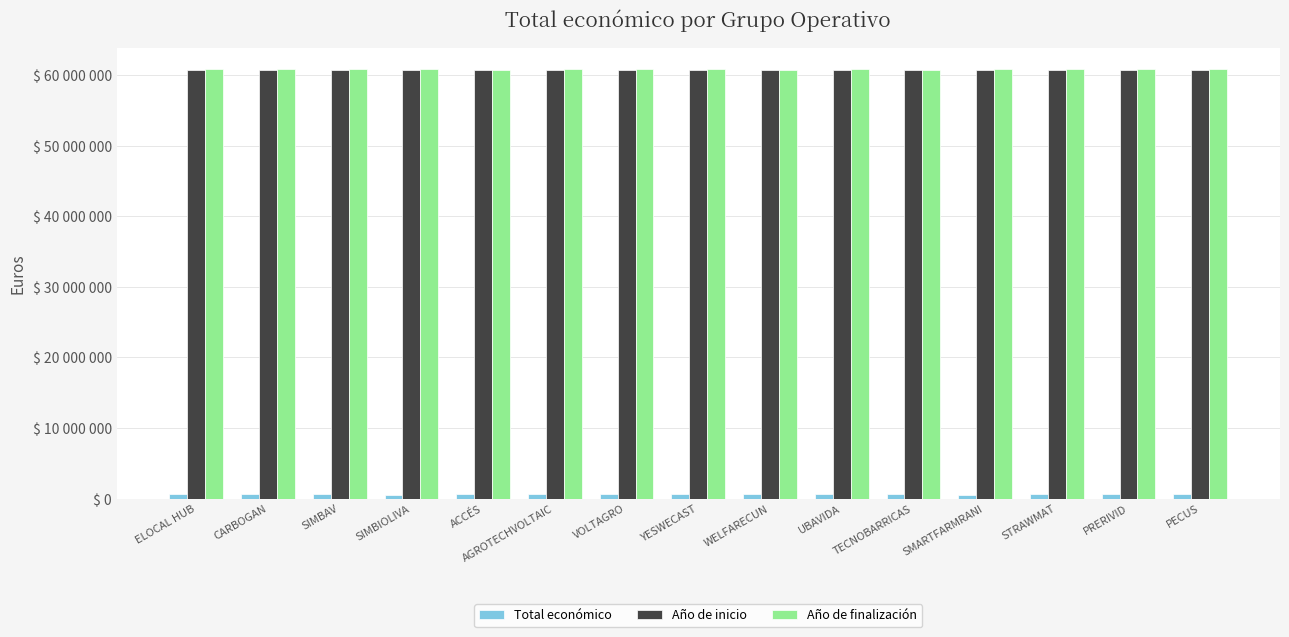

Does the chart contain stacked bars?

No